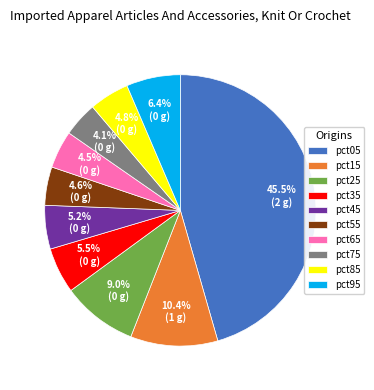

Does pct45 account for over 50% of the chart?

No